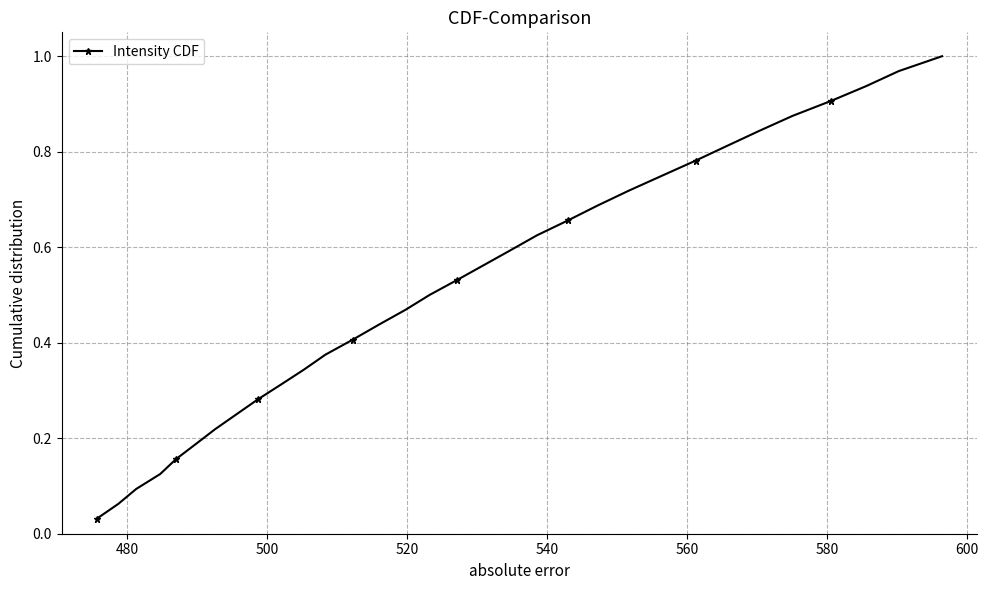

What is the sum of all values?

16.5